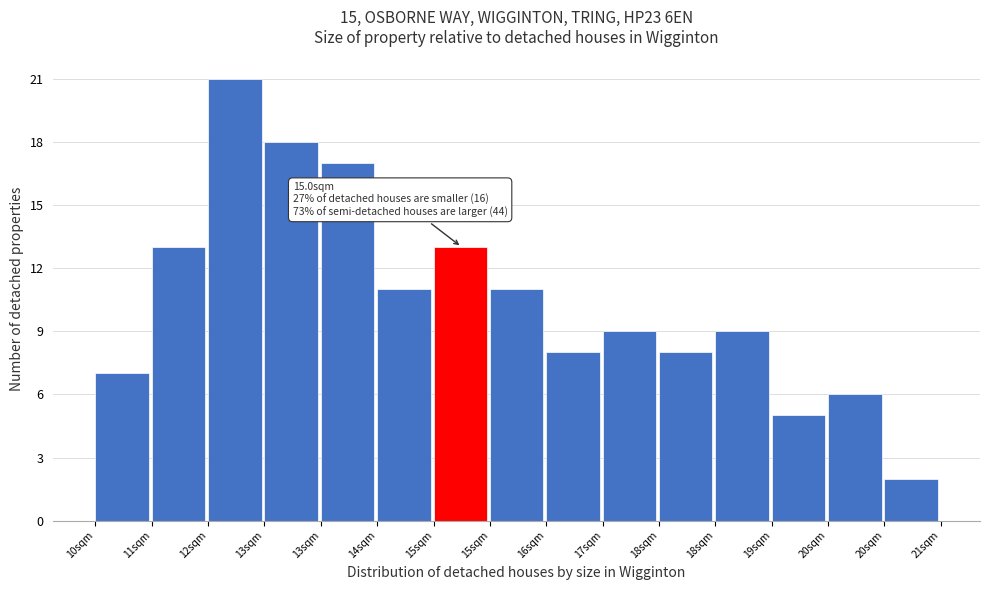

Does the chart contain any negative values?

No